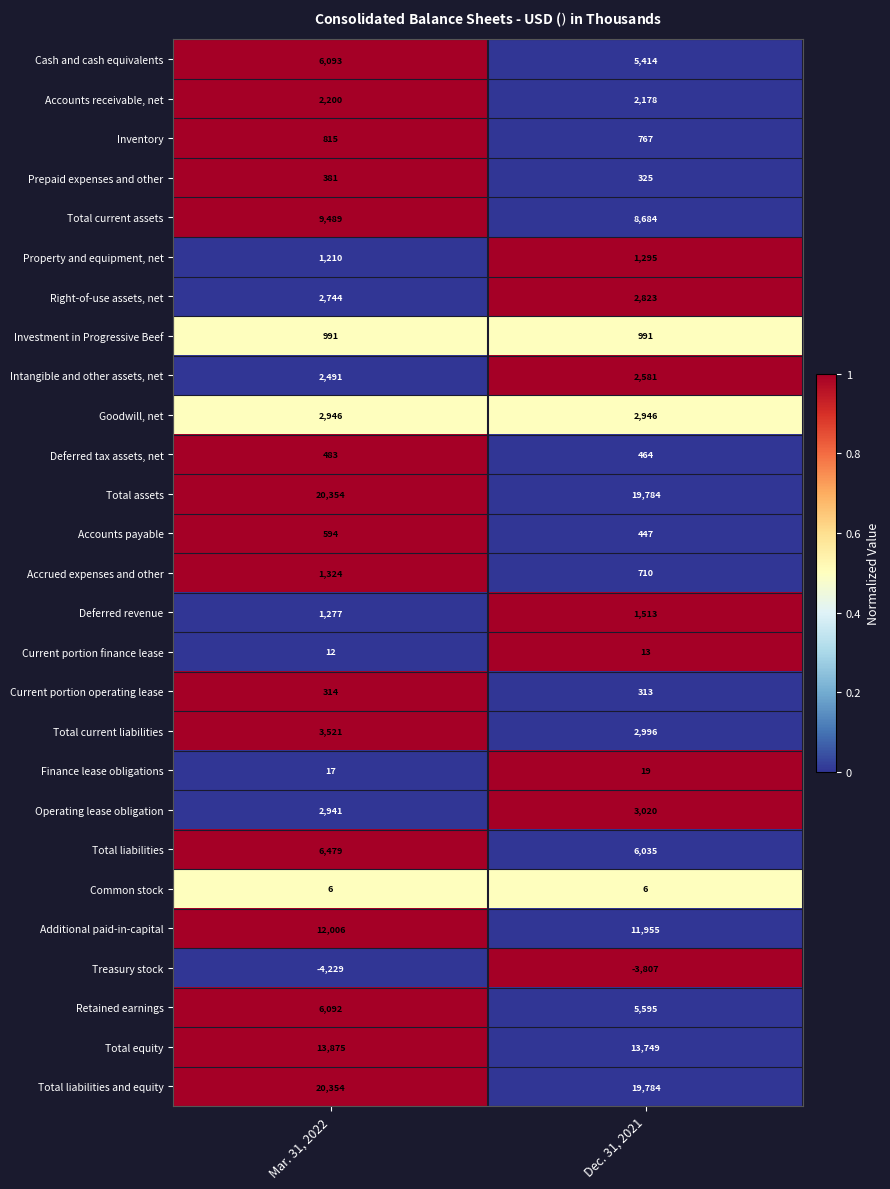

What is the difference between the Deferred tax assets, net values at Dec. 31, 2021 and Mar. 31, 2022?

19